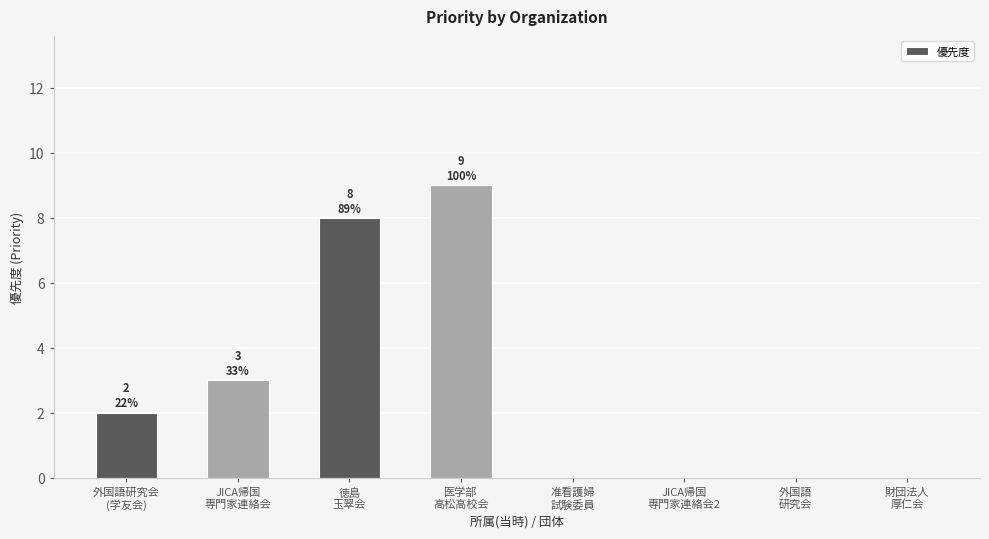

True or false: the data shows 8 at 徳島
玉翠会.

True